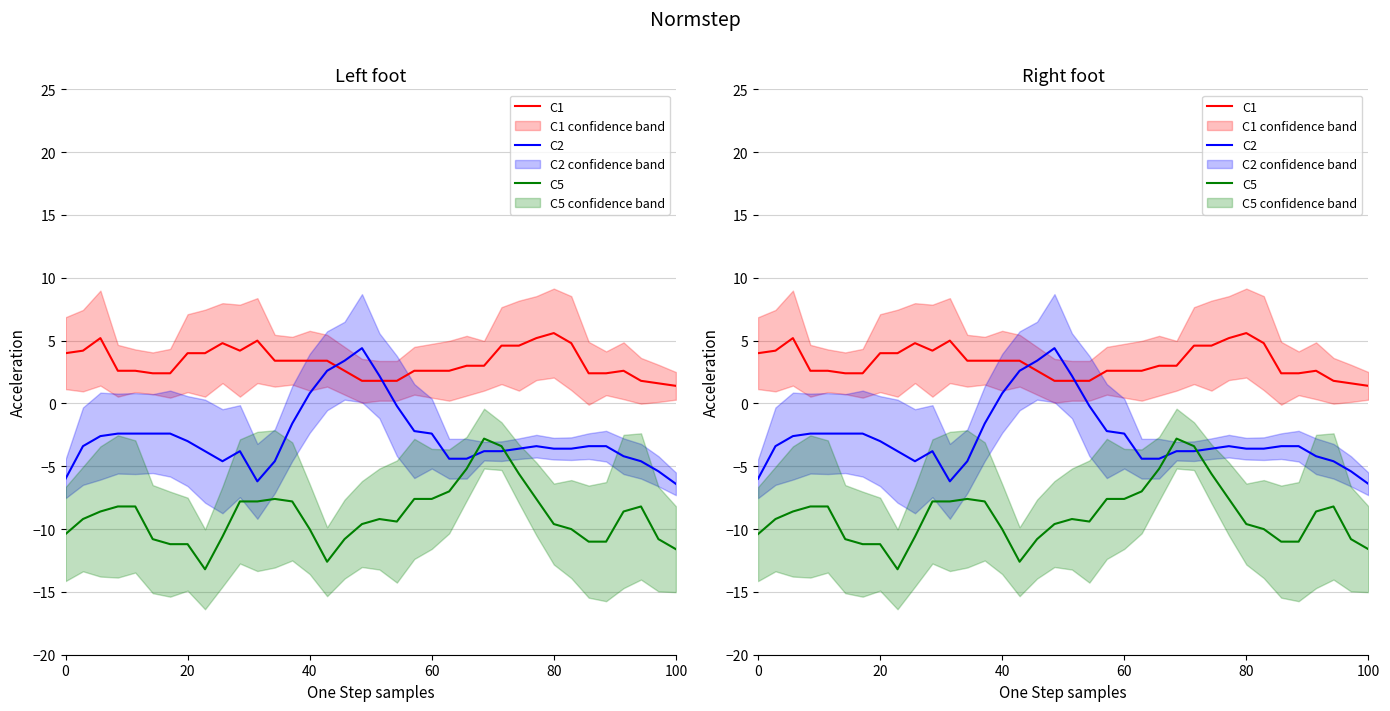

How many positive values does the C2 series have?

5